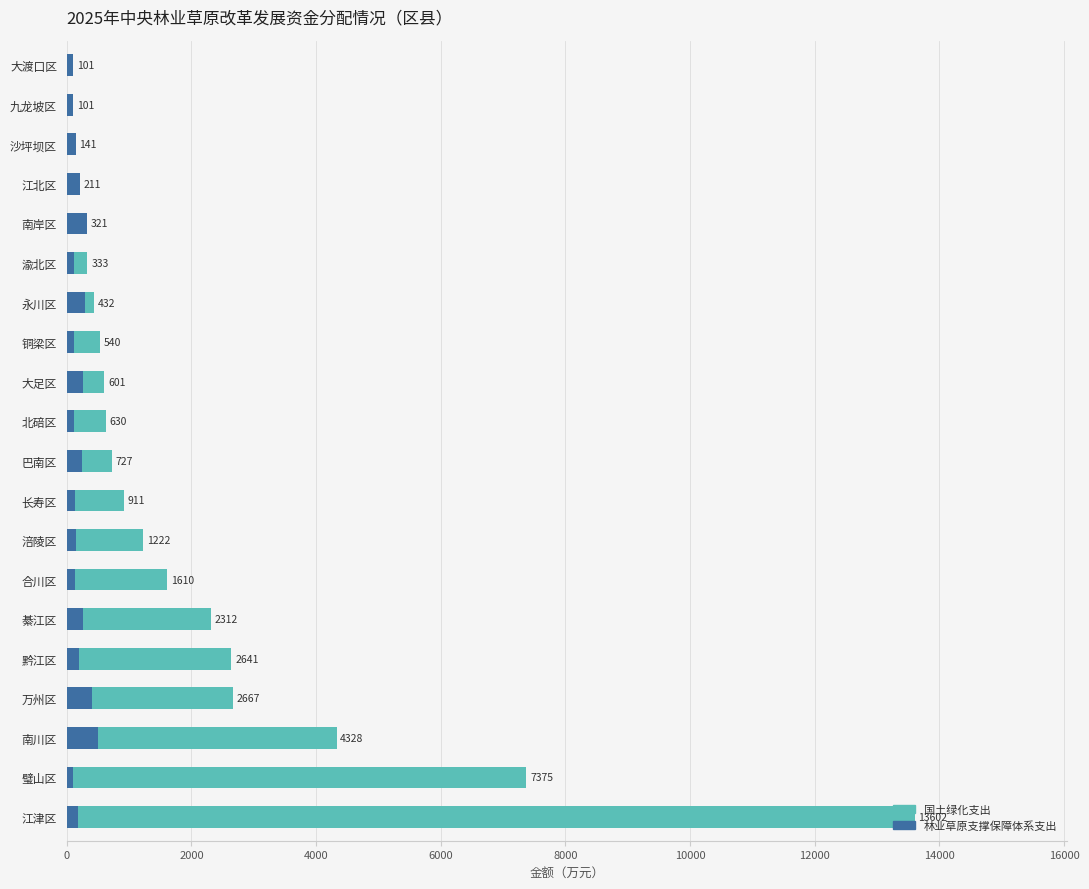

Rank the series by their maximum value, from lowest to highest.

林业草原支撑保障体系支出, 国土绿化支出